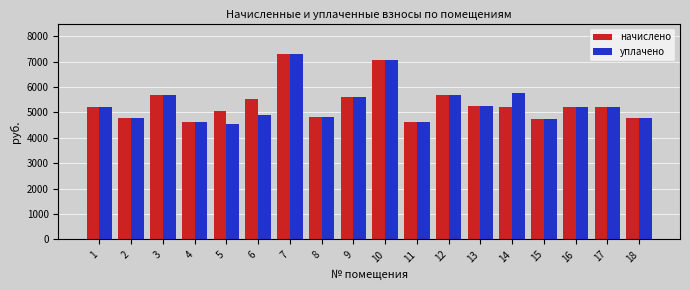

Where does the уплачено series first go above 5218?

3